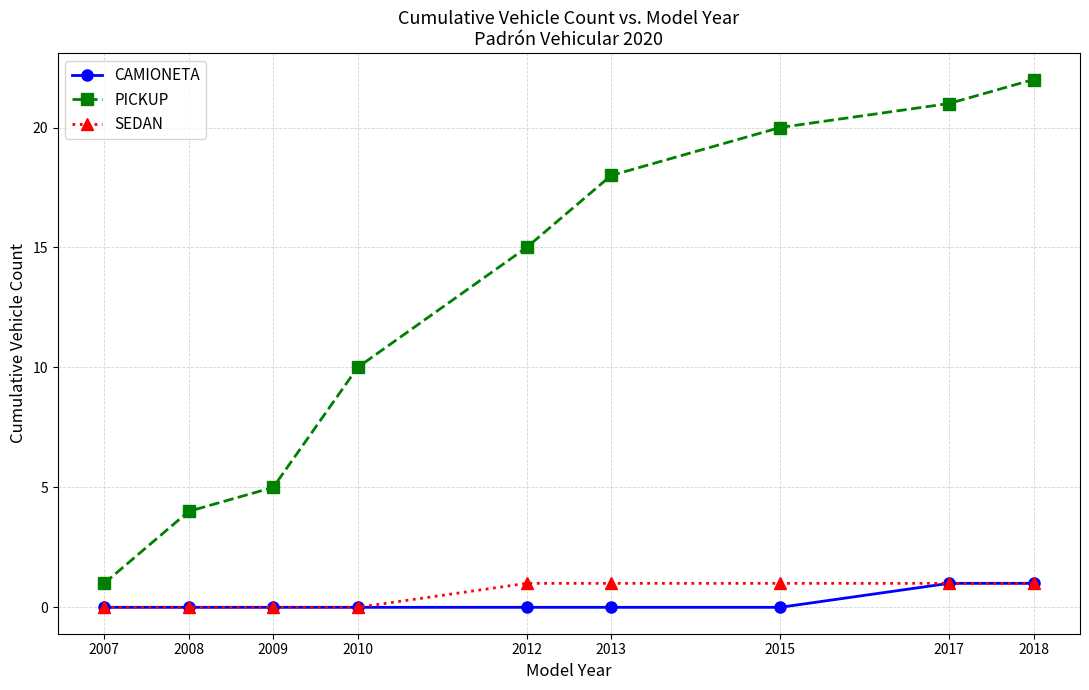

What is the value of the PICKUP point at the 3rd from the left?

5